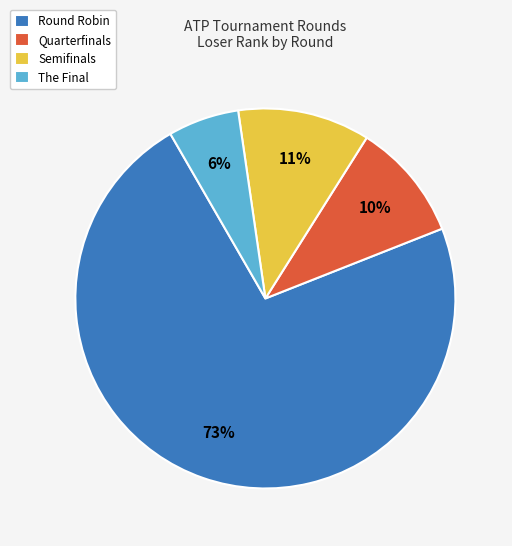

To the nearest percent, what is the combined percentage of Quarterfinals and Round Robin?

83%